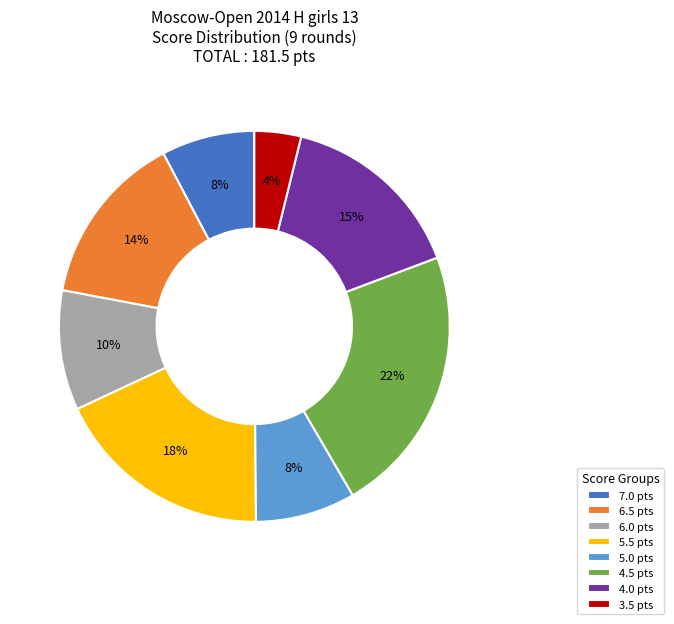

To the nearest percent, what portion does 4.0 pts represent?

15%